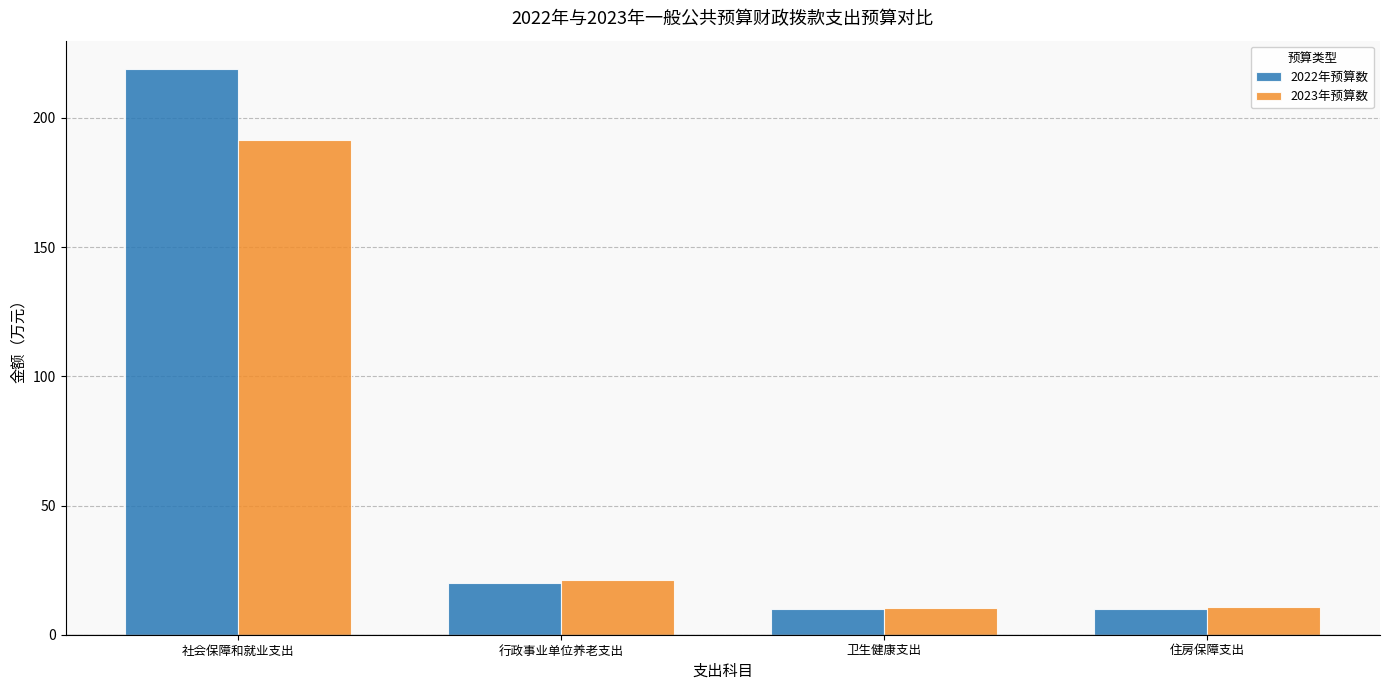

Between 社会保障和就业支出 and 卫生健康支出, which series saw the biggest shift?

2022年预算数